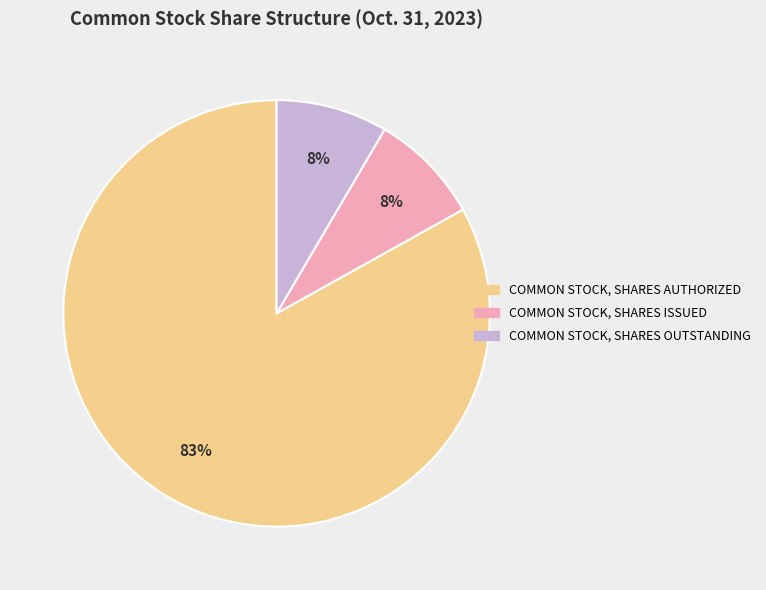

Is there a majority slice in this chart?

Yes